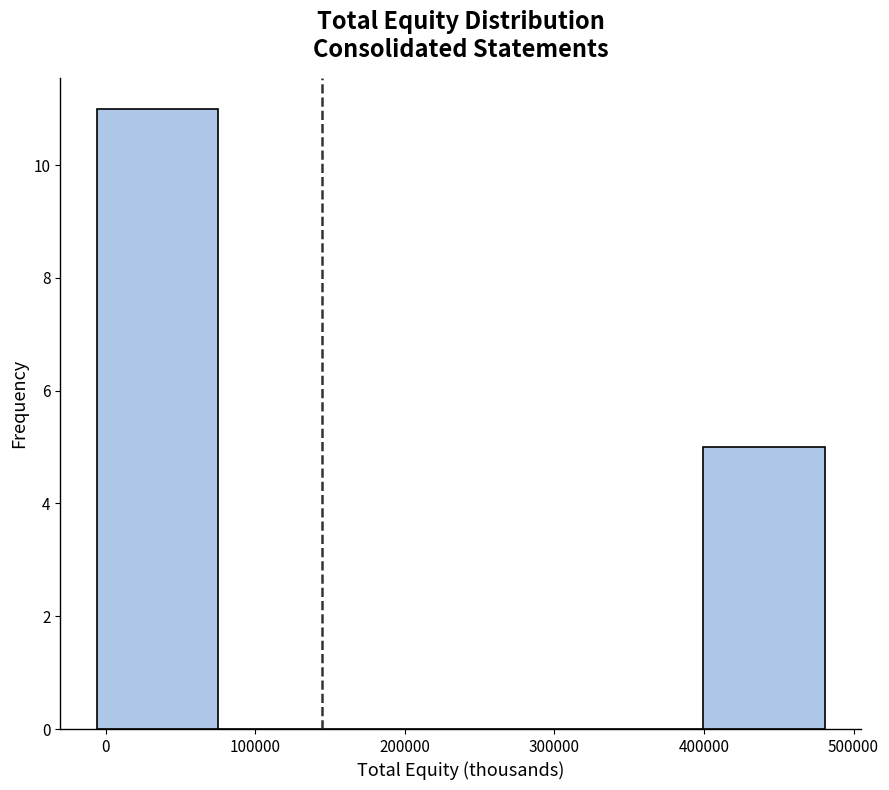

Reading left to right, list every bar in this chart as the range it spans on the x-axis followed by its height. Neither the bar edges nor the heights are printed on the chart, so give them approximately, as read against the axes.

-10000 to 80000: 11
80000 to 160000: 0
160000 to 240000: 0
240000 to 320000: 0
320000 to 400000: 0
400000 to 480000: 5